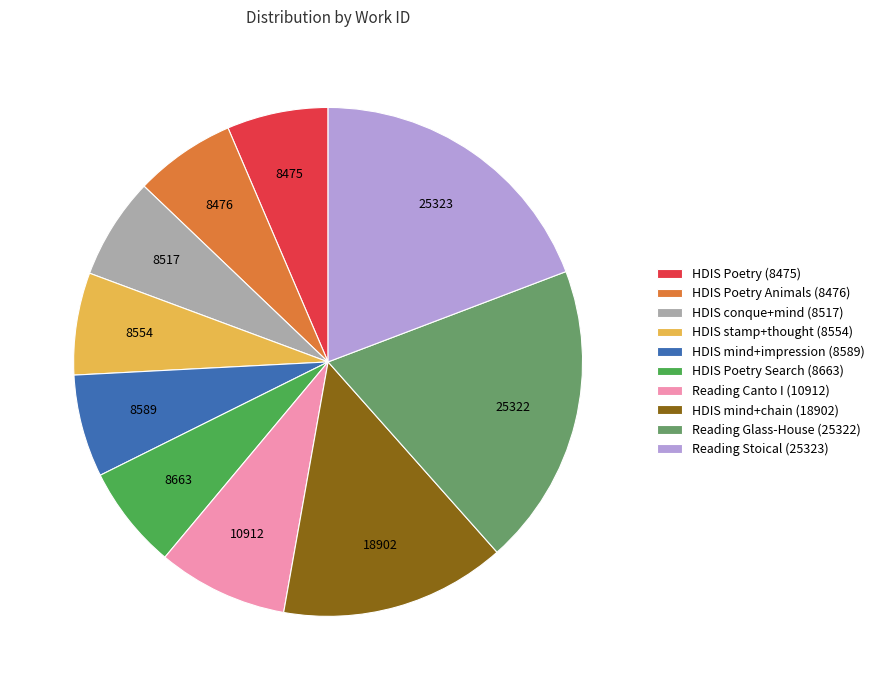

Is it true that HDIS Poetry (8475) is 6% of the pie?

True